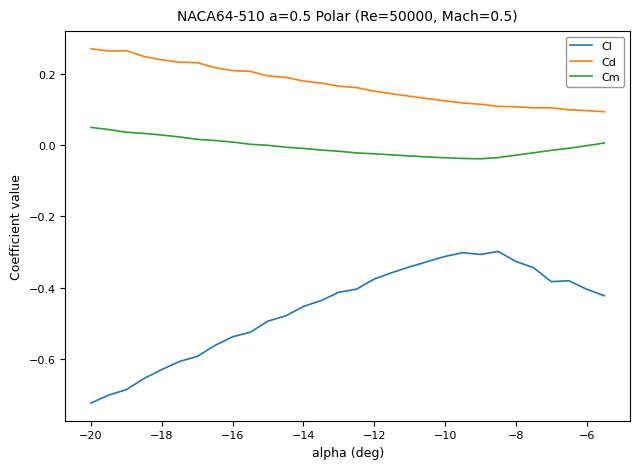

Rank the series by their maximum value, from lowest to highest.

Cl, Cm, Cd